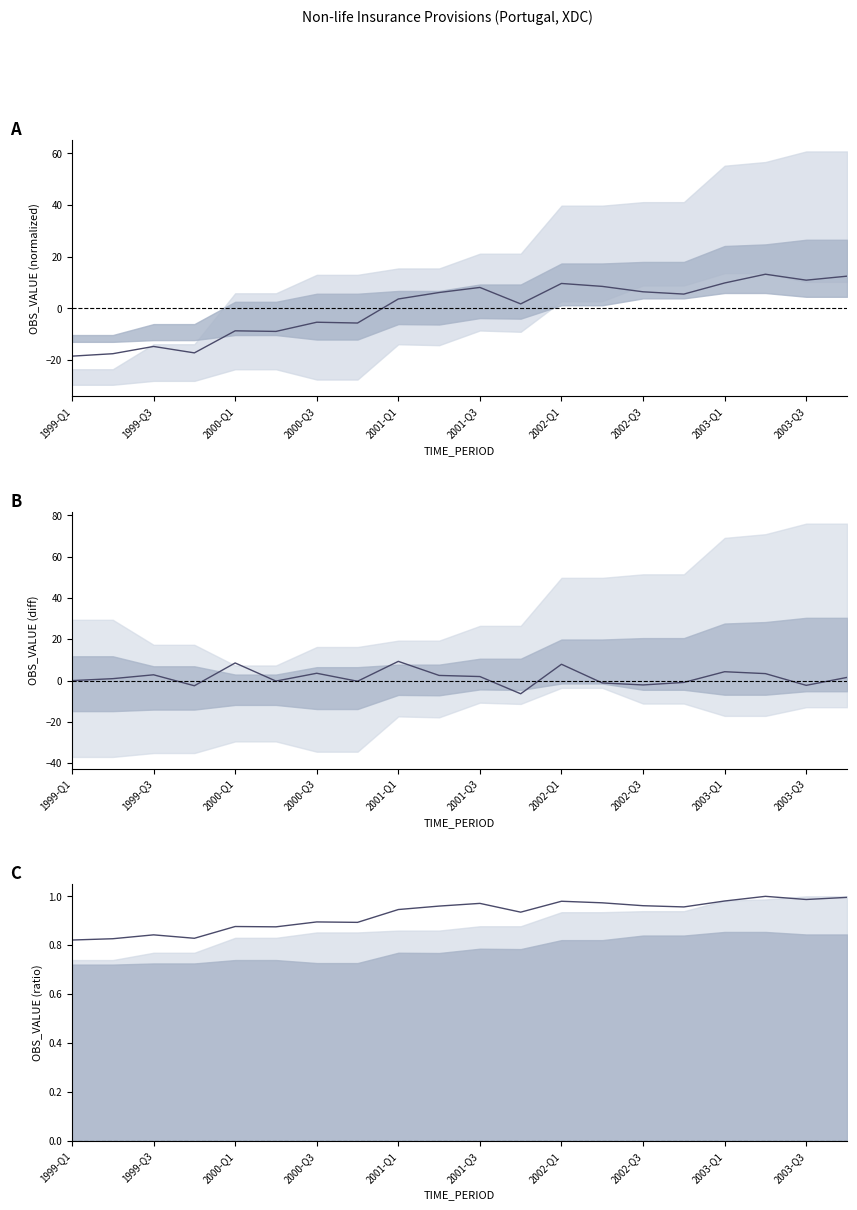

The value of OBS_VALUE (ratio) at 2001-Q1 is 0.5. True or false?

False